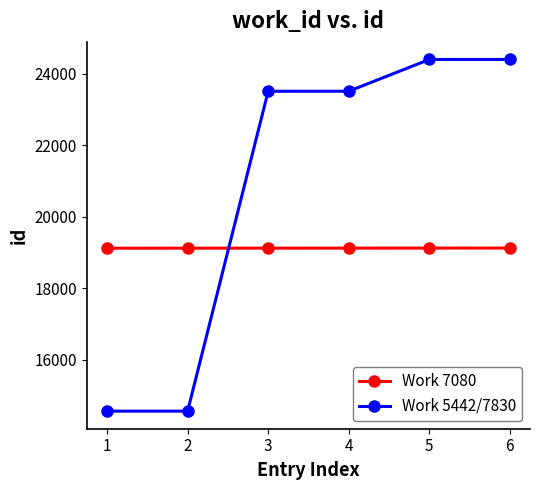

Rank the series by their average value, from lowest to highest.

Work 7080, Work 5442/7830